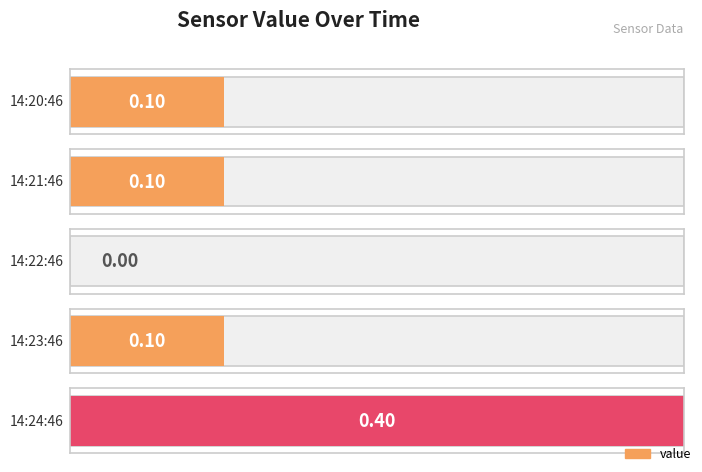

Reading left to right, list all the values displayed in this chart.

0.1	0.1	0.0	0.1	0.4